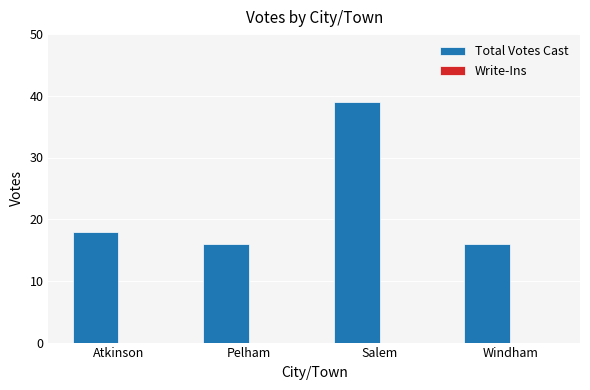

What is the difference between the values at Pelham and Salem?

23